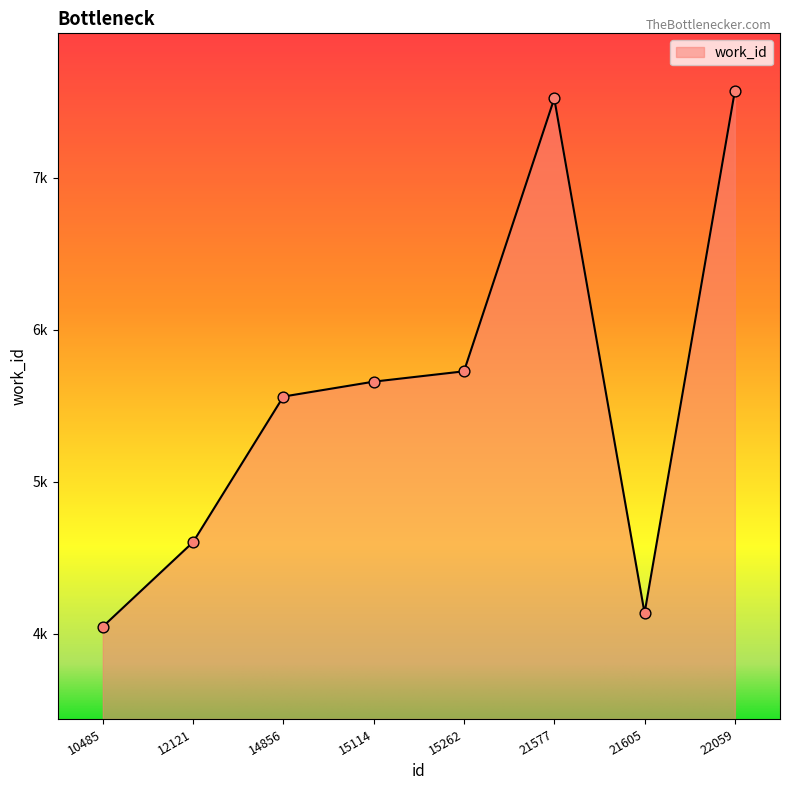

What is the ratio of the value at 15114 to the value at 12121?

1.2